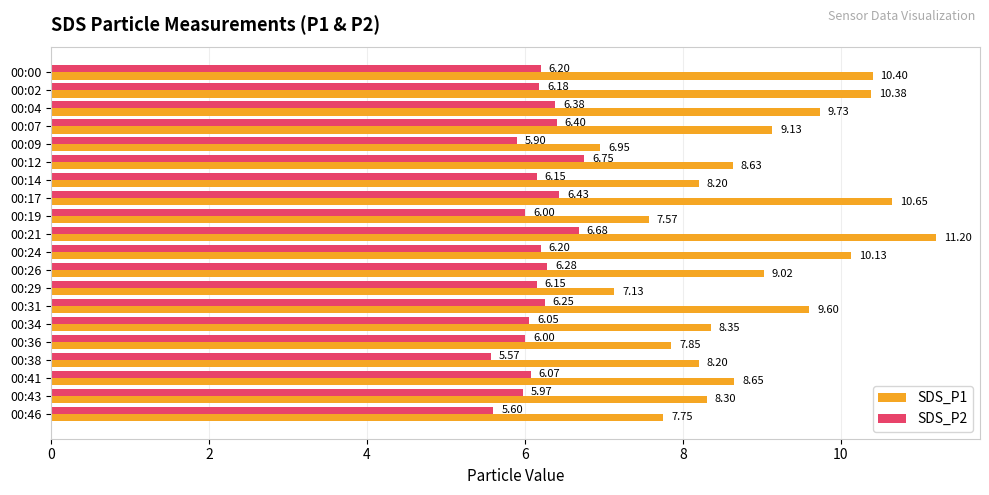

What is the difference between the maximum and minimum values in the SDS_P2 series?

1.2